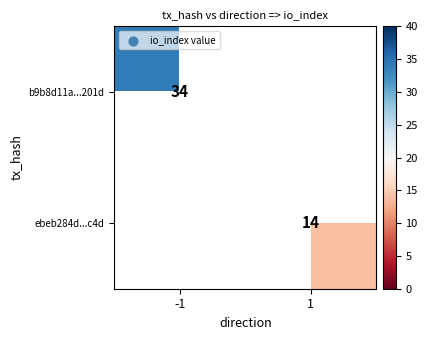

Count the number of categories in the chart.

2